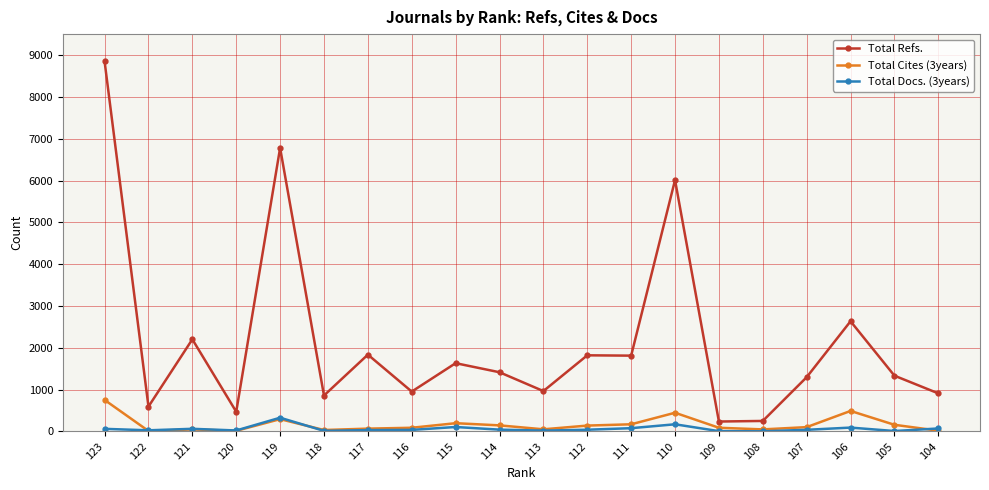

True or false: Total Docs. (3years) has more than 1 points higher than both neighbors.

True